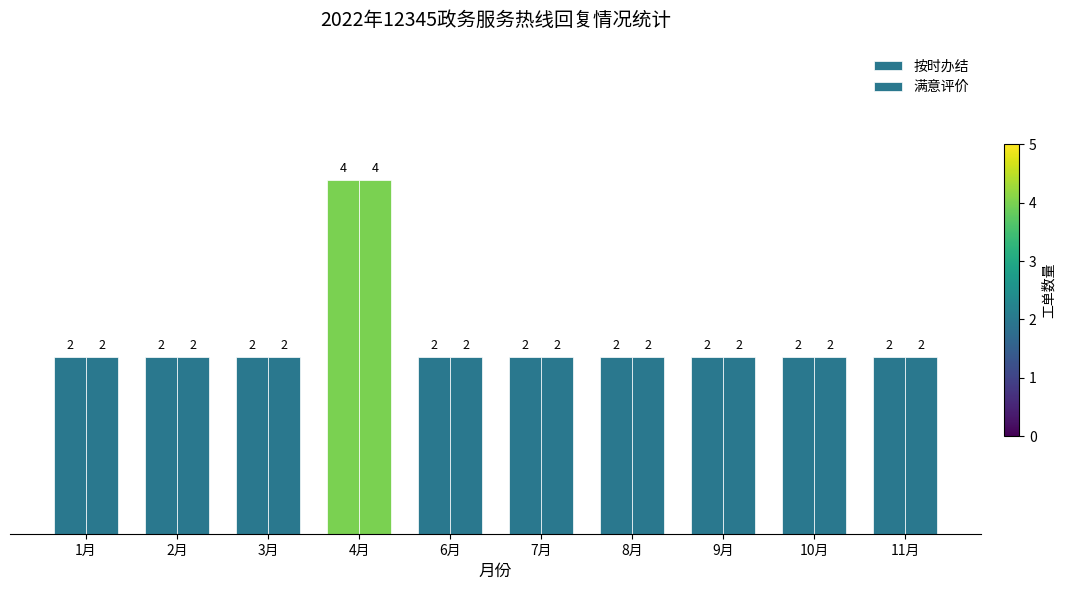

The 满意评价 series shows 1 at 1月. True or false?

False